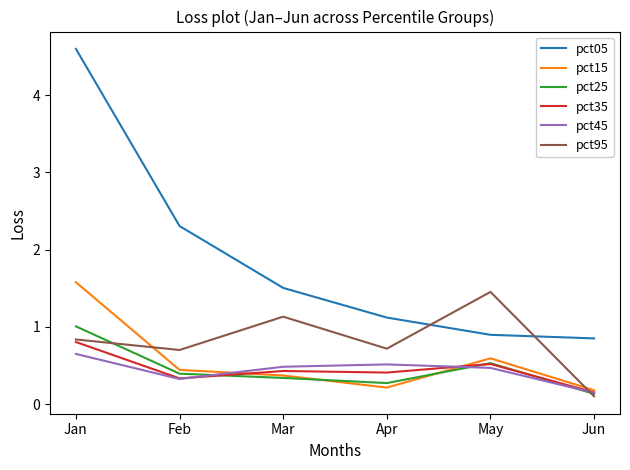

True or false: pct35 and pct05 intersect in this chart.

False